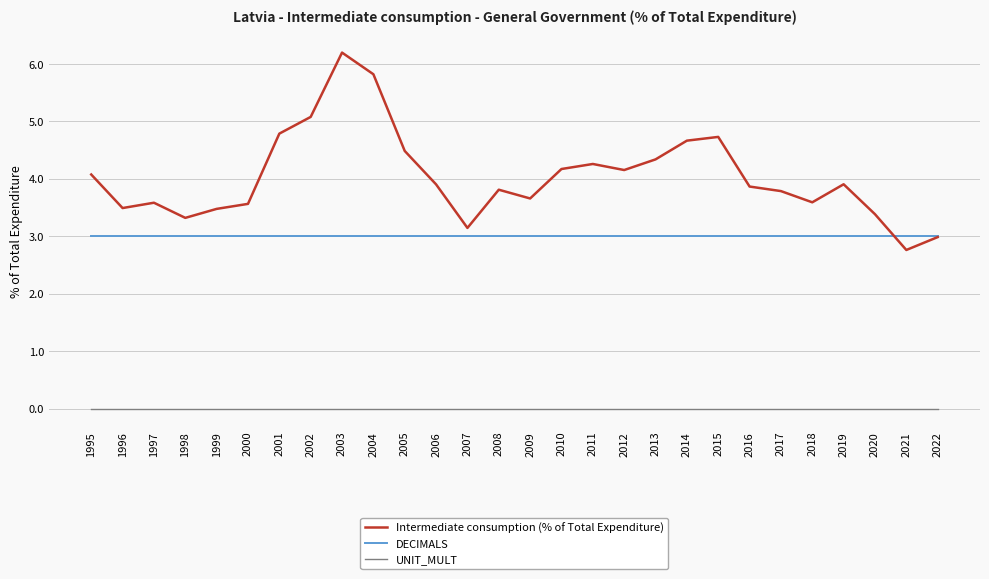

Rank the series by their average value, from lowest to highest.

UNIT_MULT, DECIMALS, Intermediate consumption (% of Total Expenditure)